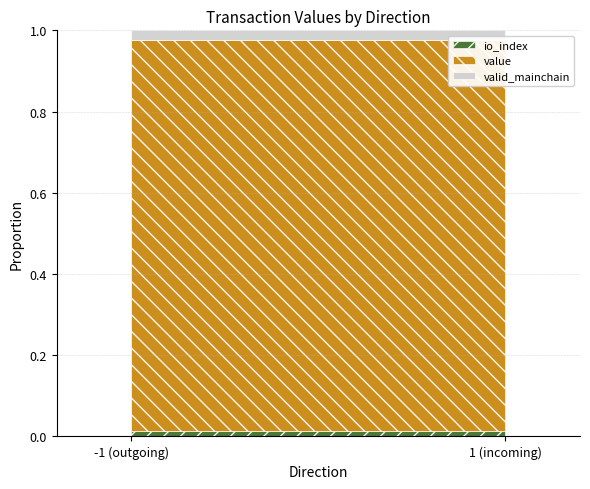

Does the chart have visible grid lines?

Yes